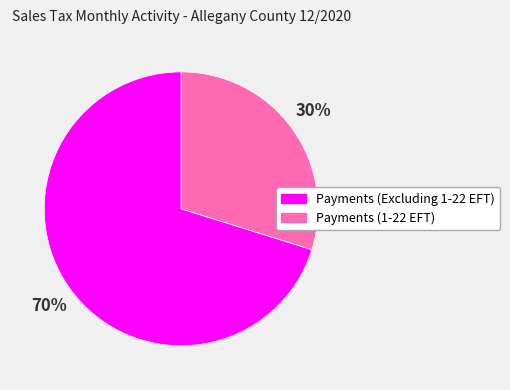

Which category accounts for the majority?

Payments (Excluding 1-22 EFT)